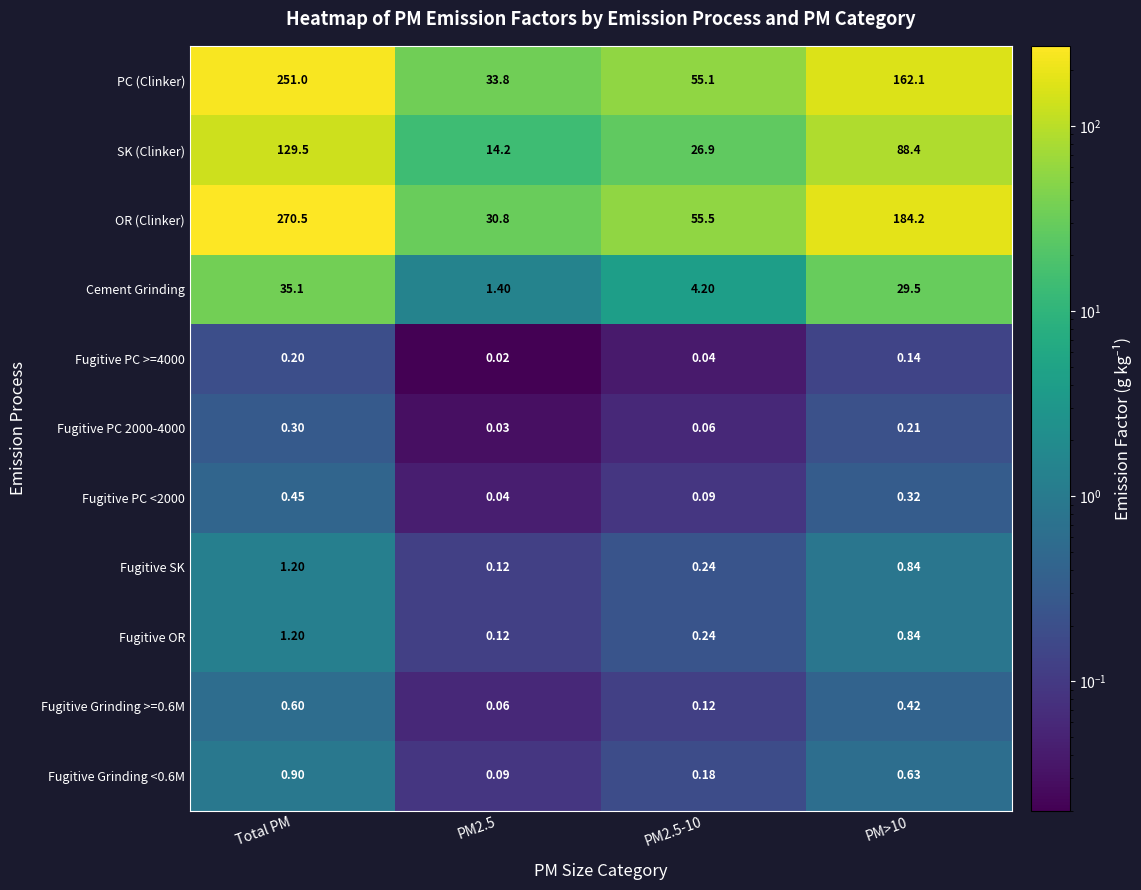

Which series has the largest range (max minus min)?

OR (Clinker)